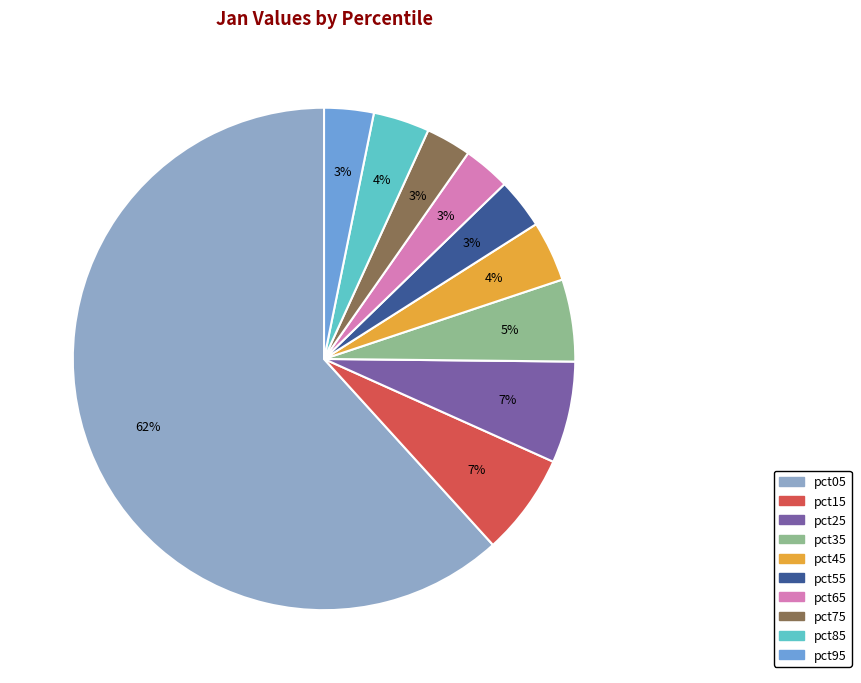

Which slice is the largest?

pct05